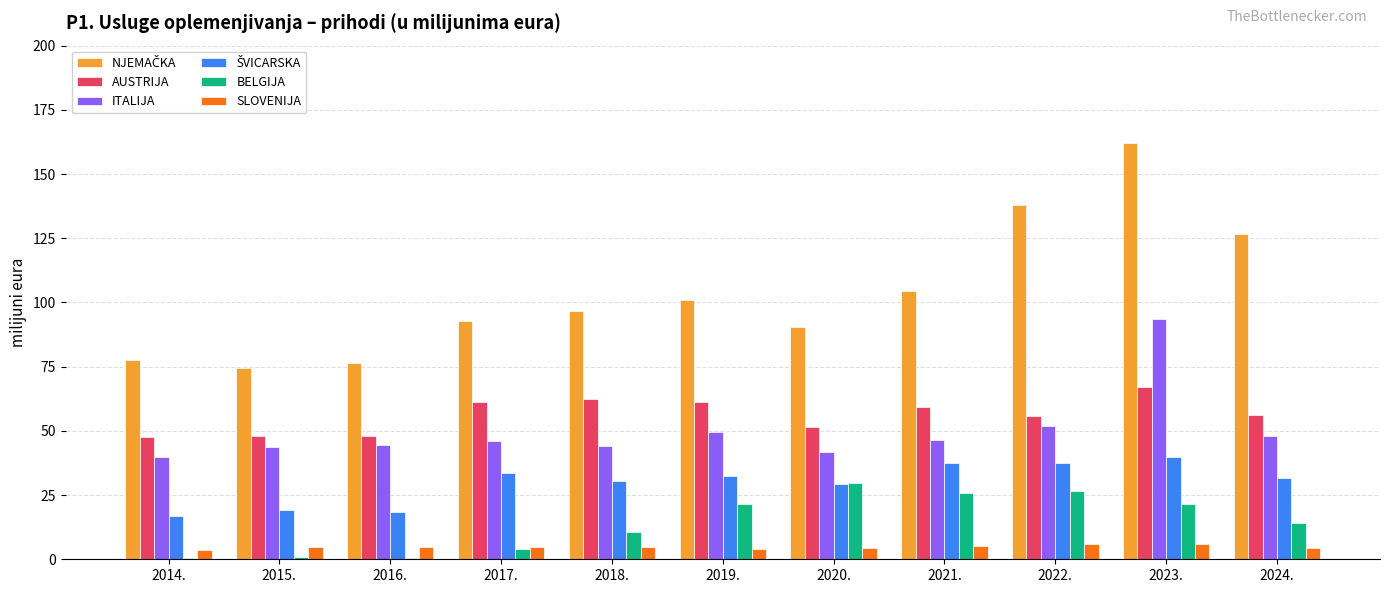

What is the sum of all BELGIJA values?

155.5